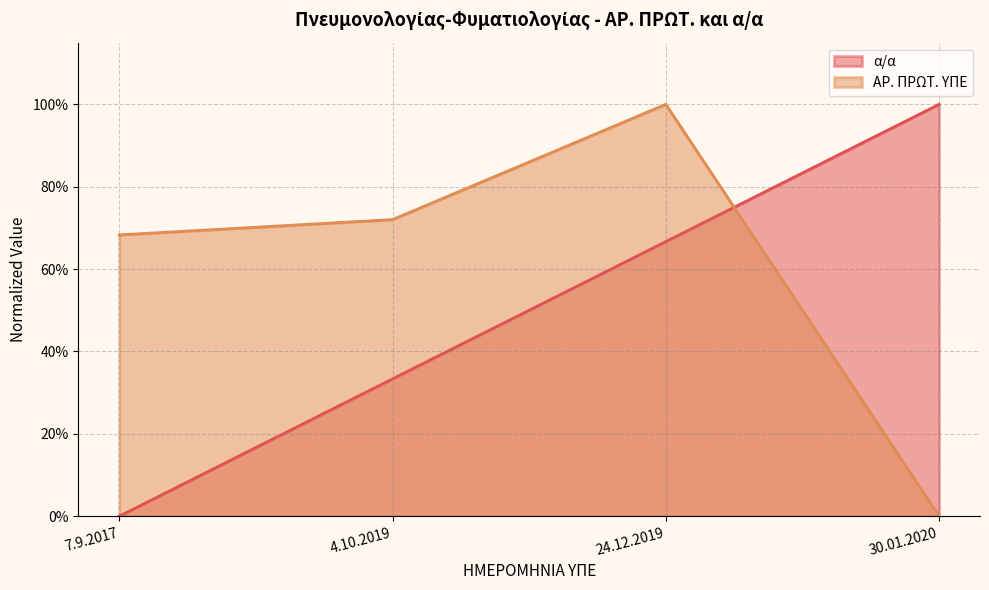

Does the chart display data point markers on the line(s)?

No